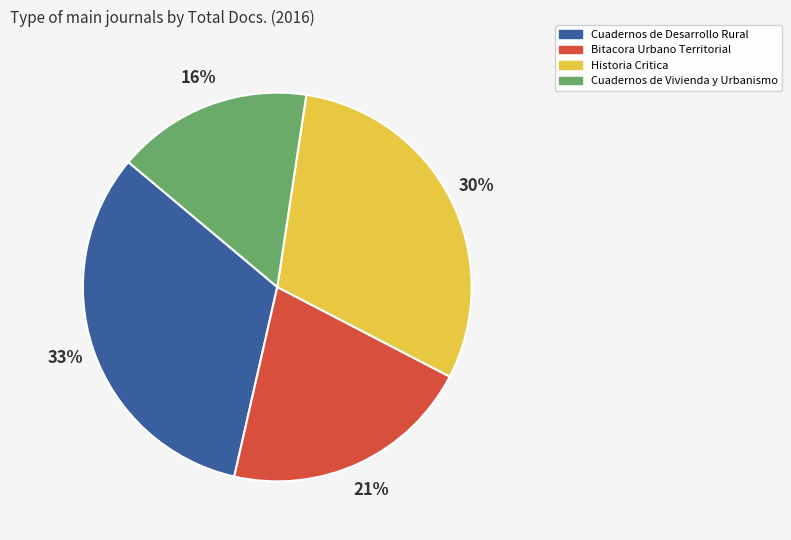

Count the number of slices in the pie.

4